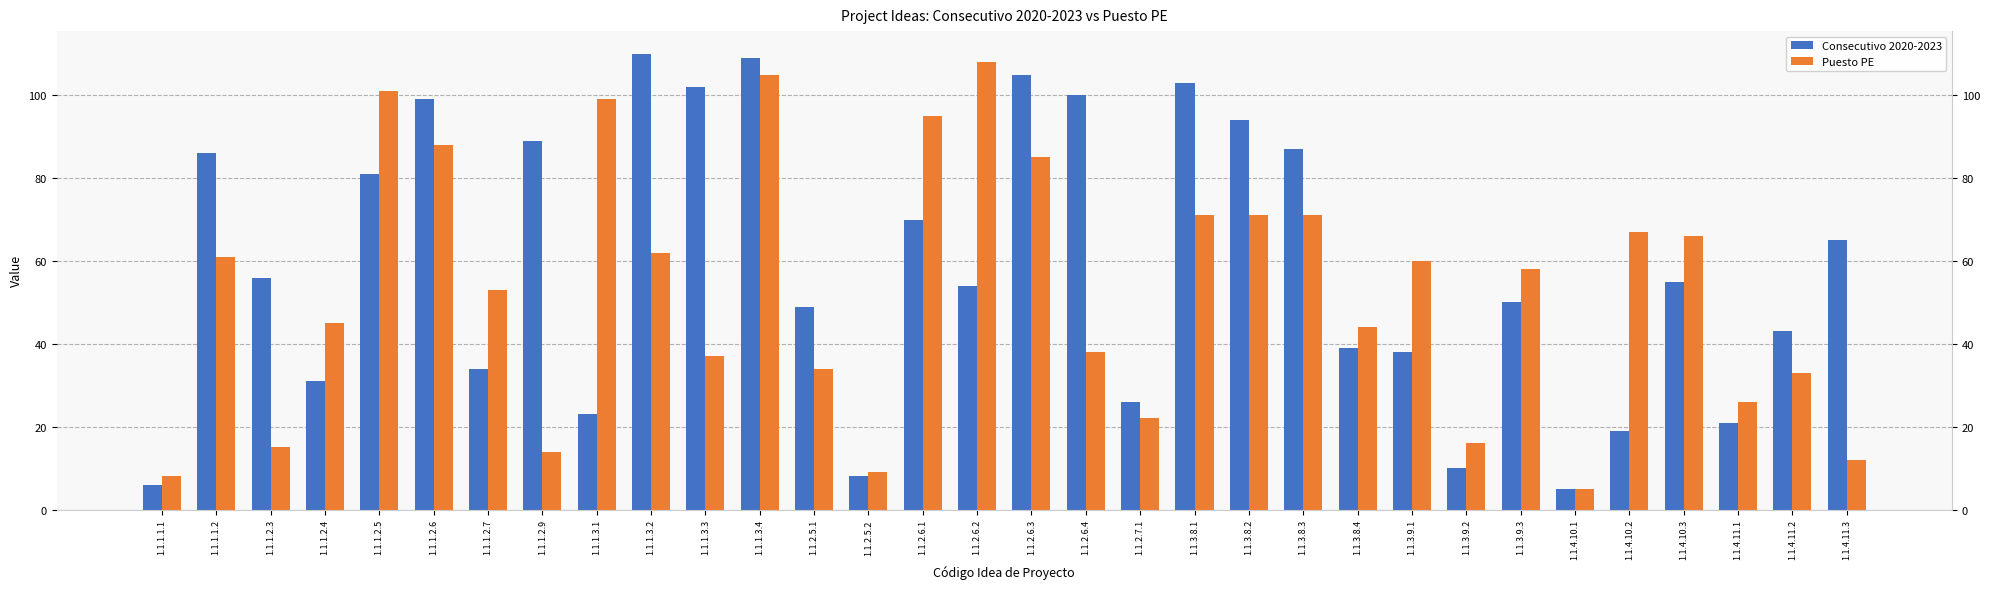

How many groups of bars are there?

32